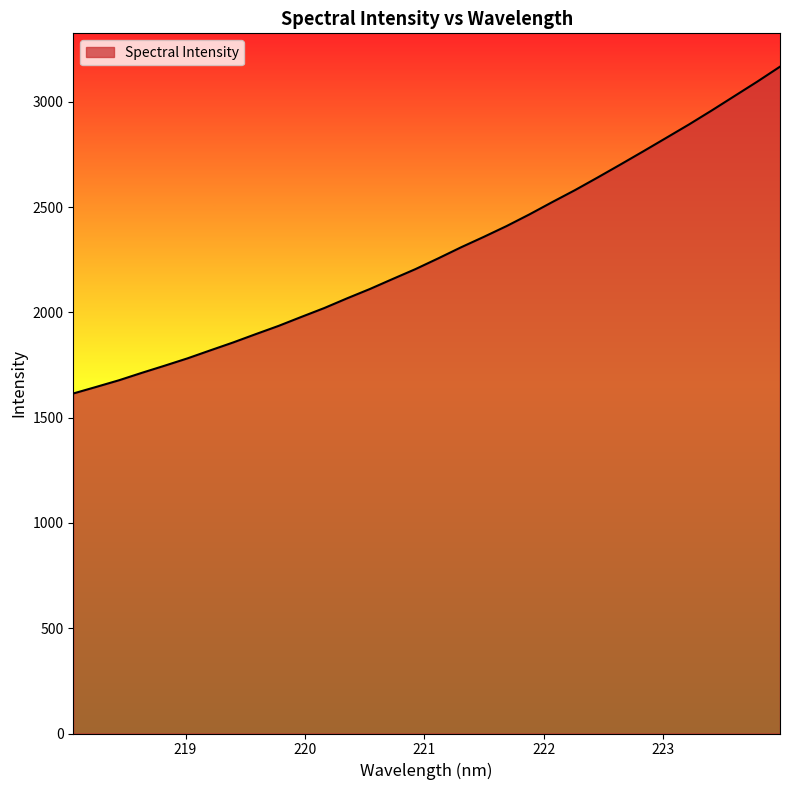

How many lines are shown in the chart?

1